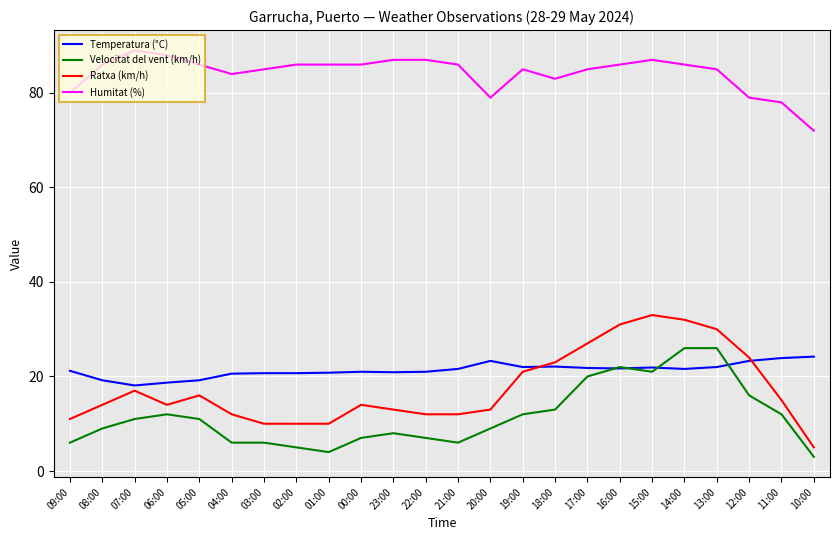

What is the difference between the second highest and minimum values in the Ratxa (km/h) series?

27.0